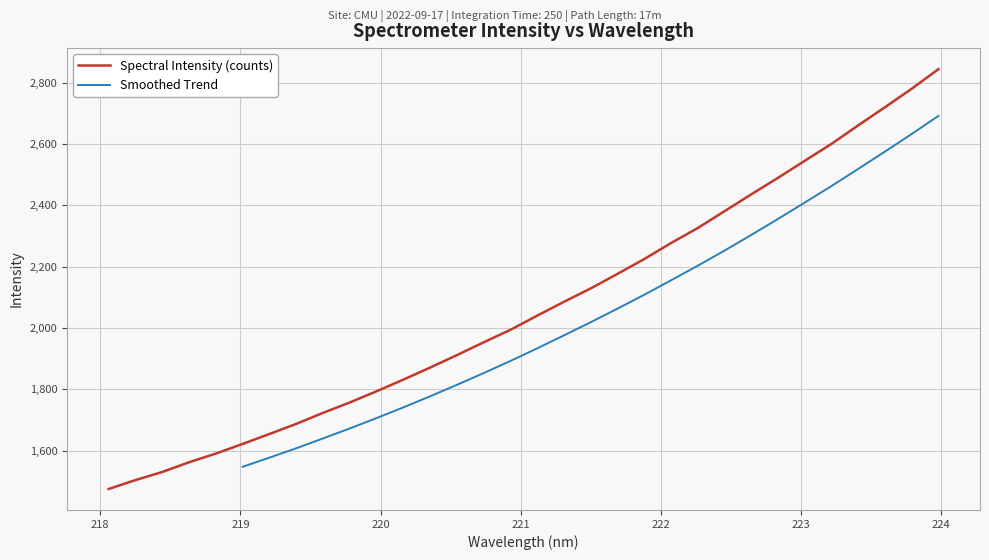

What is the difference between the second highest and second lowest values?

1275.7